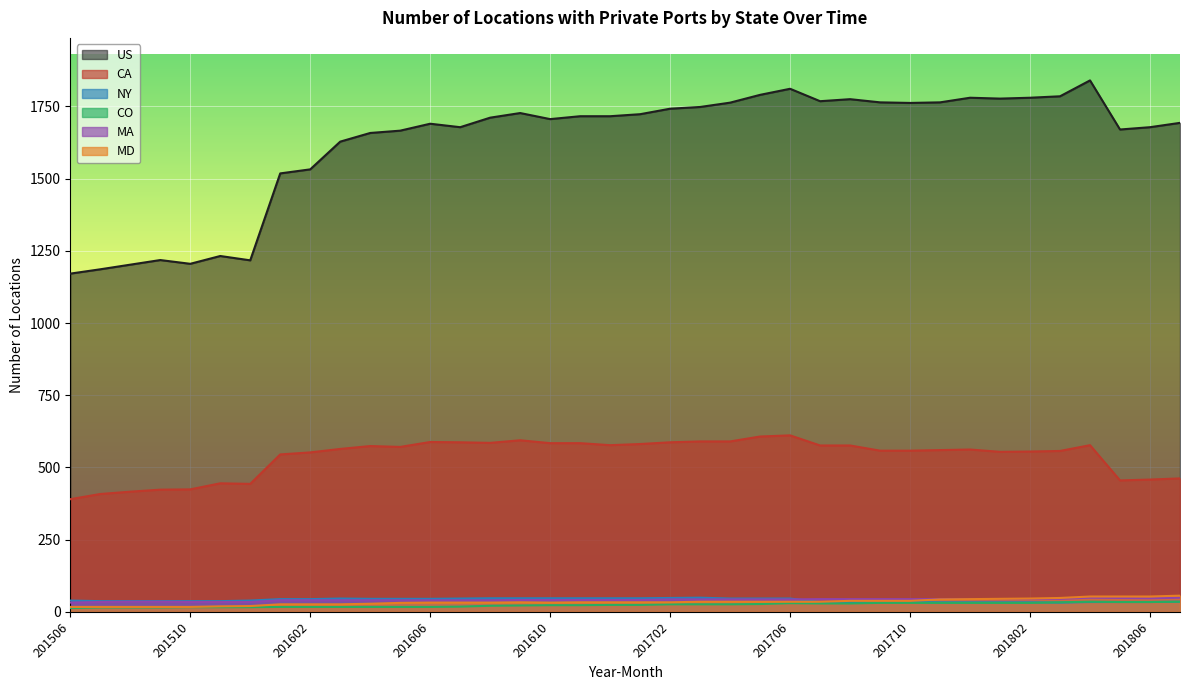

True or false: CA and NY cross at least once.

False